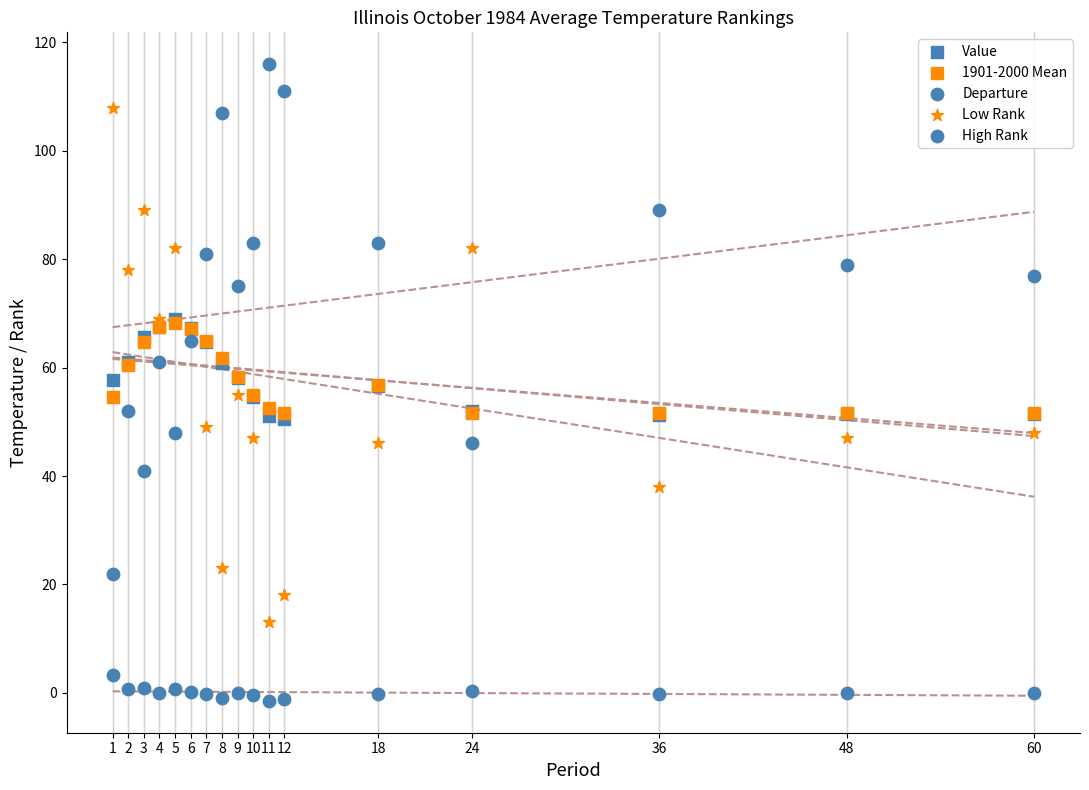

Which series contains the highest Y value?

High Rank